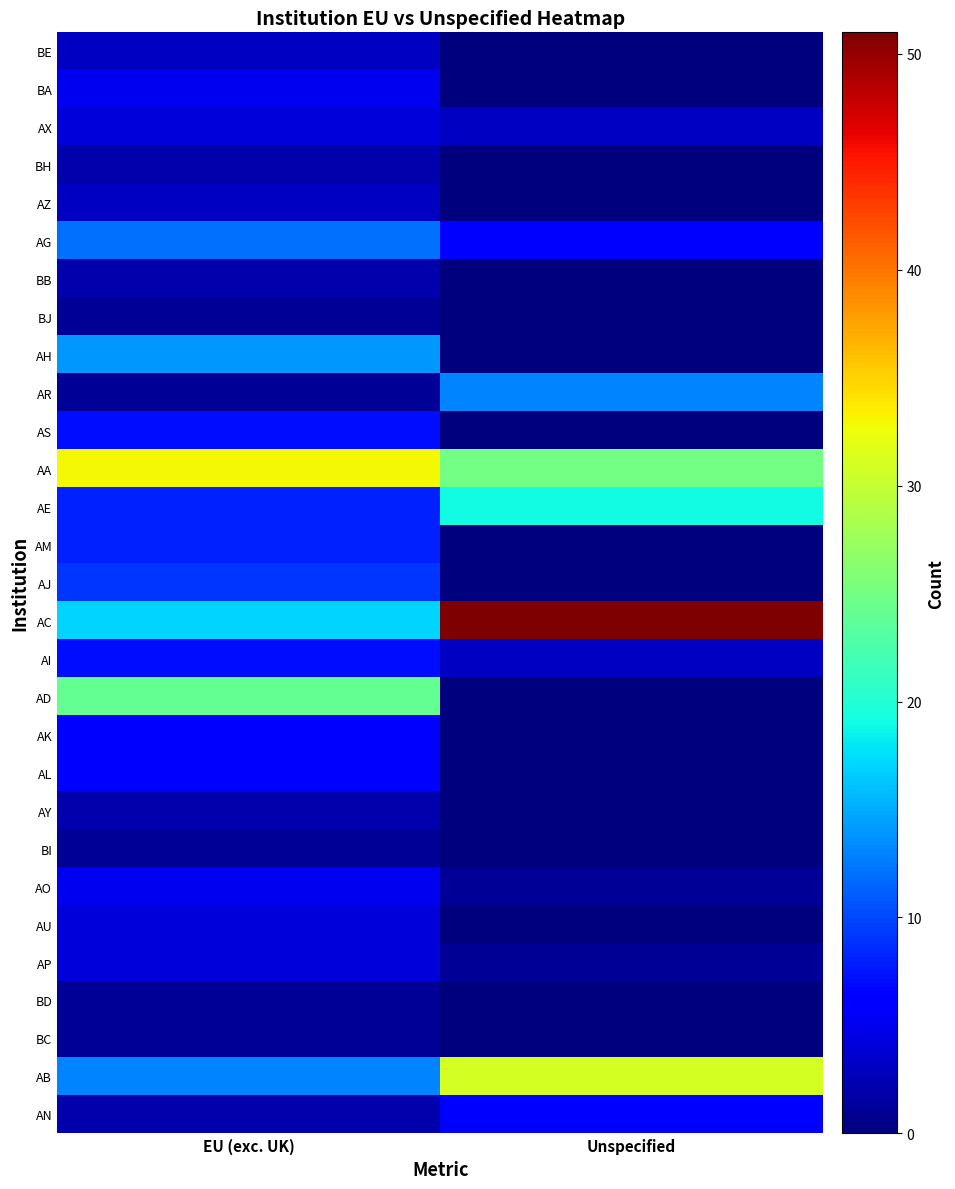

At which category is the sum across all series the highest?

EU (exc. UK)